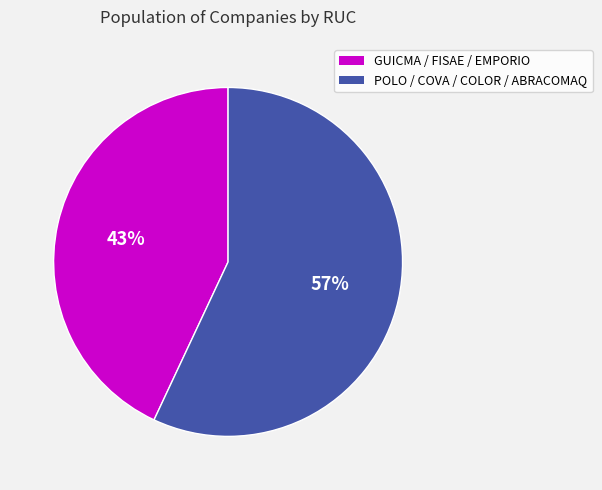

Between POLO / COVA / COLOR / ABRACOMAQ and GUICMA / FISAE / EMPORIO, which is larger?

POLO / COVA / COLOR / ABRACOMAQ